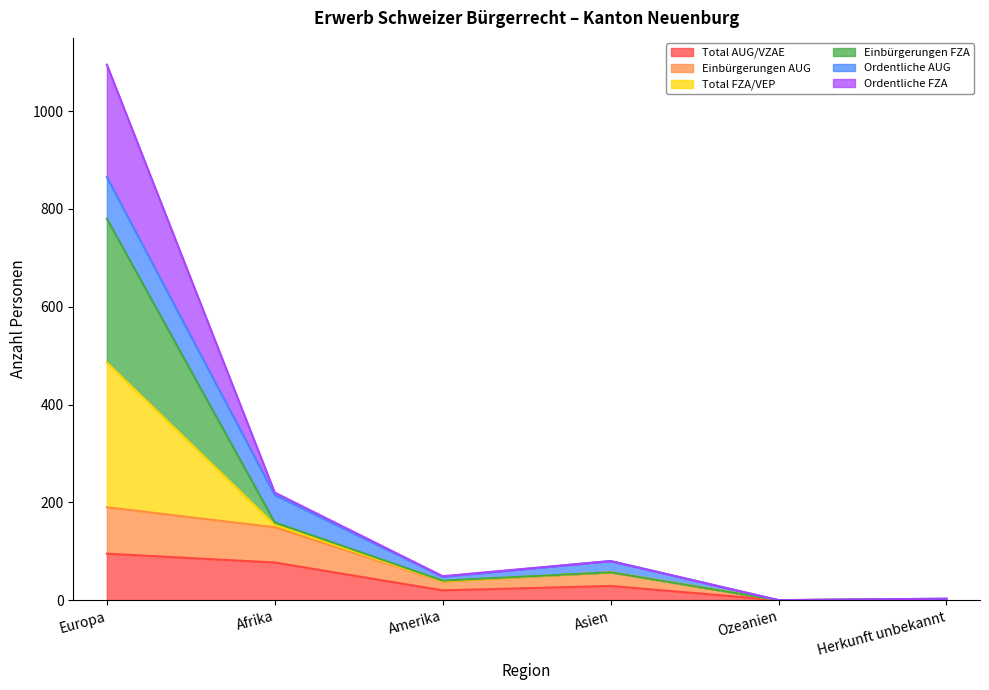

Does the chart display data point markers on the line(s)?

No